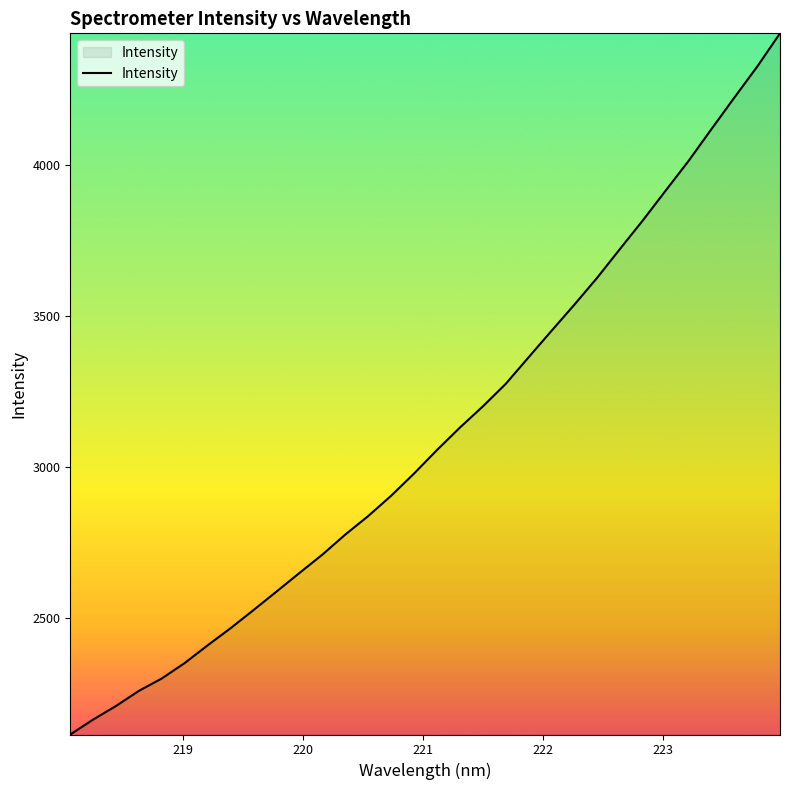

What is the average value?

3107.4